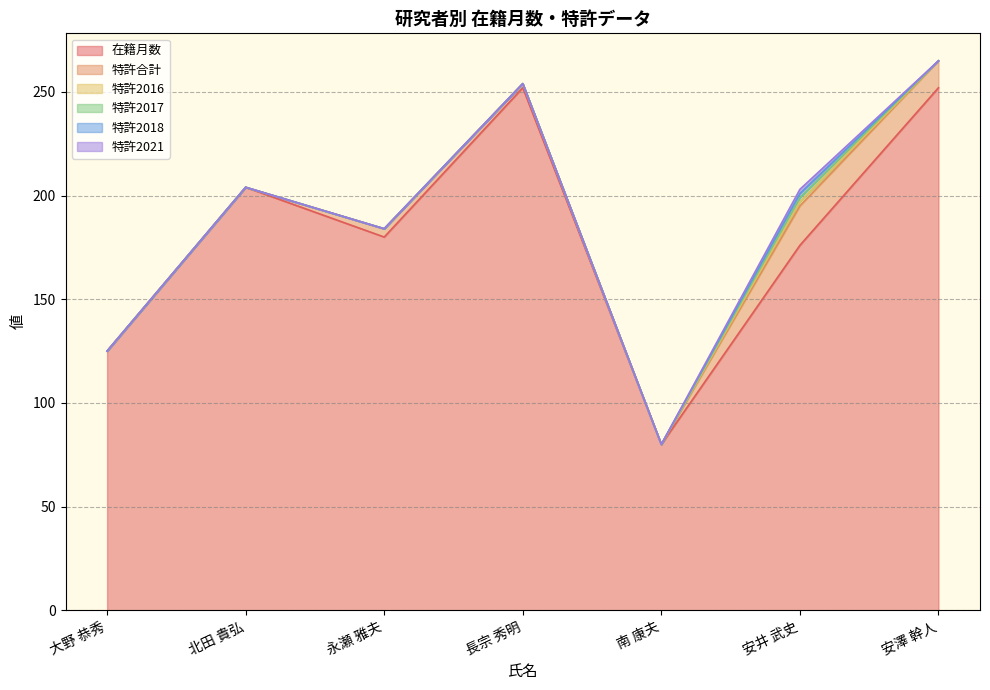

Does the chart display data point markers on the line(s)?

No